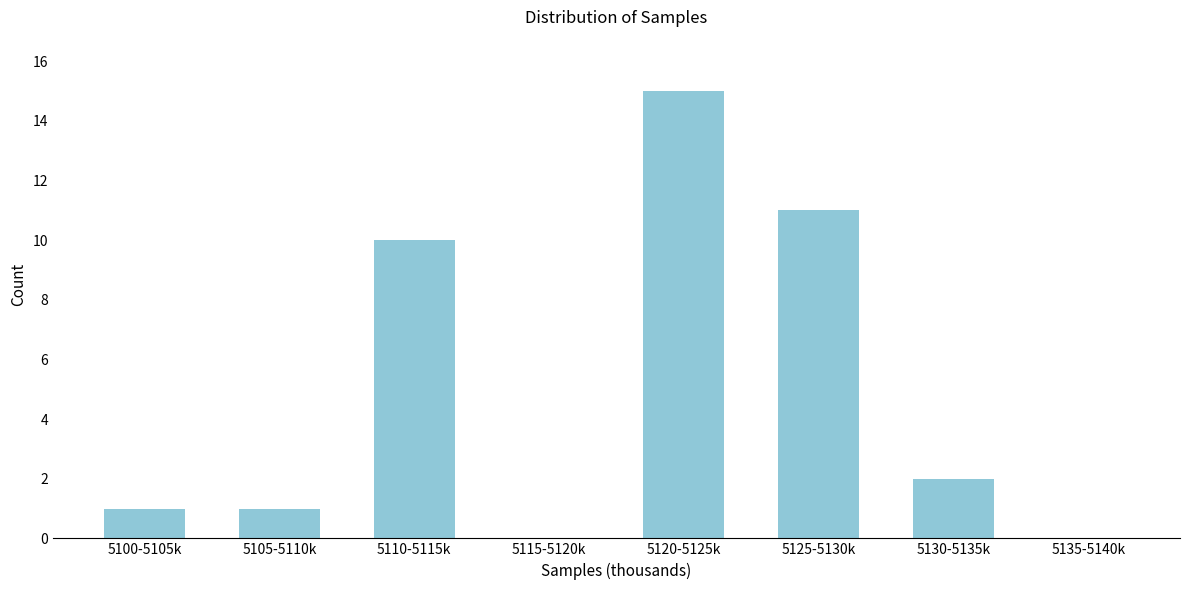

Reading right to left, list all the values displayed in this chart.

5135-5140k=0	5130-5135k=2	5125-5130k=11	5120-5125k=15	5115-5120k=0	5110-5115k=10	5105-5110k=1	5100-5105k=1